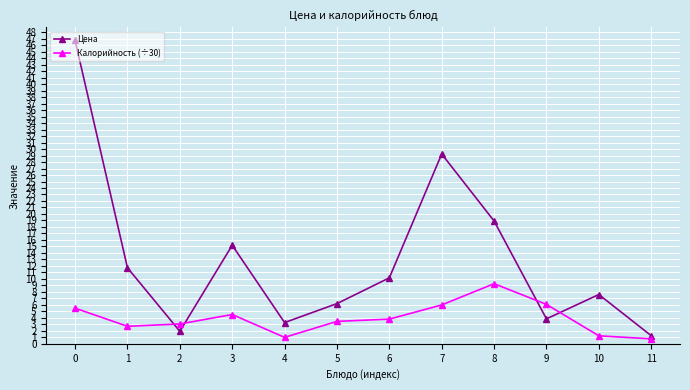

List the series in order of their overall mean, lowest first.

Калорийность (÷30), Цена